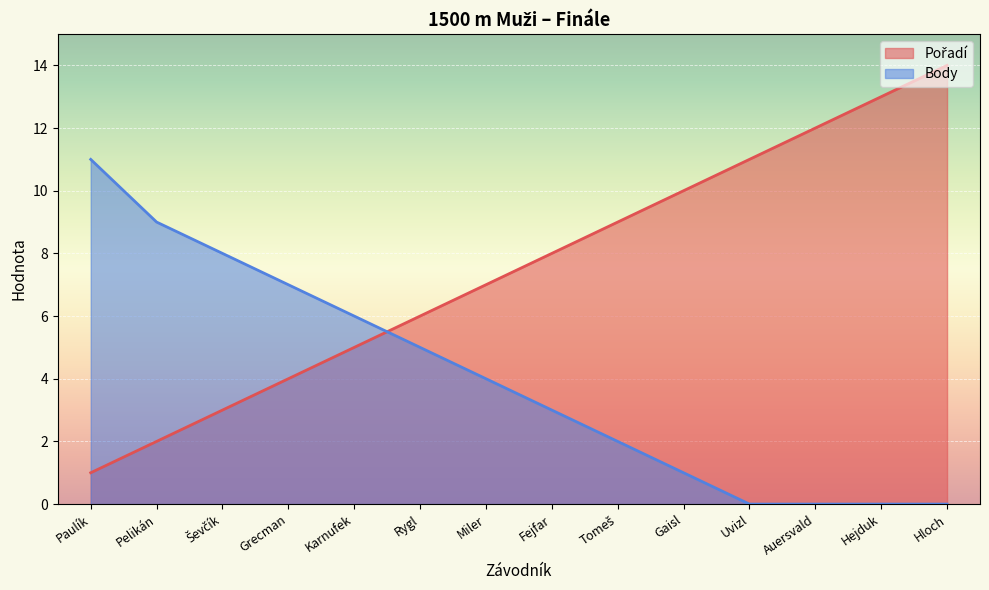

Is the value of Pořadí at Fejfar greater than the value of Body at Karnufek?

Yes